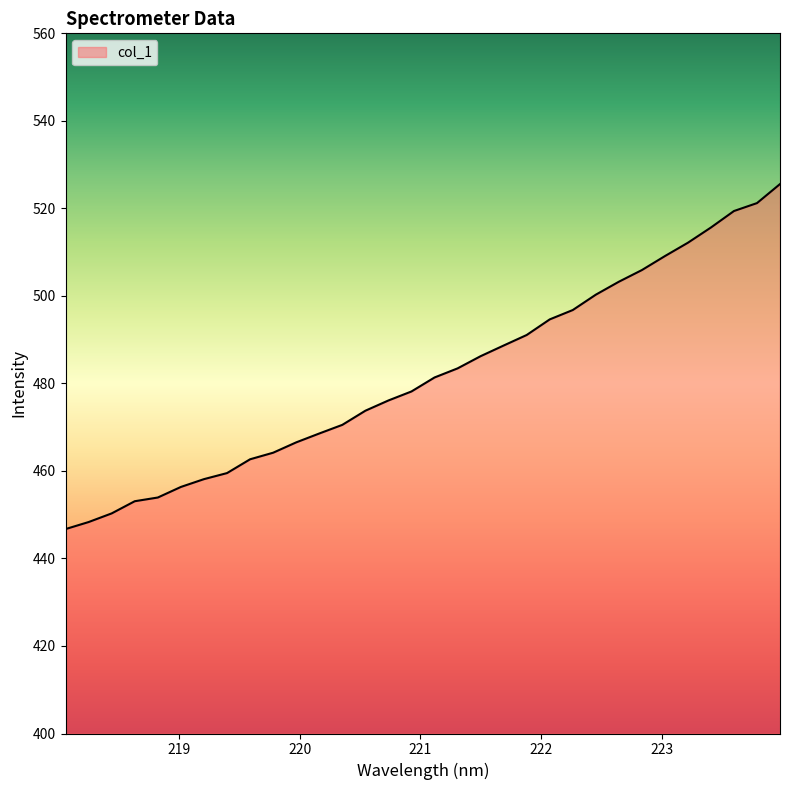

What is the smallest value displayed?

446.7